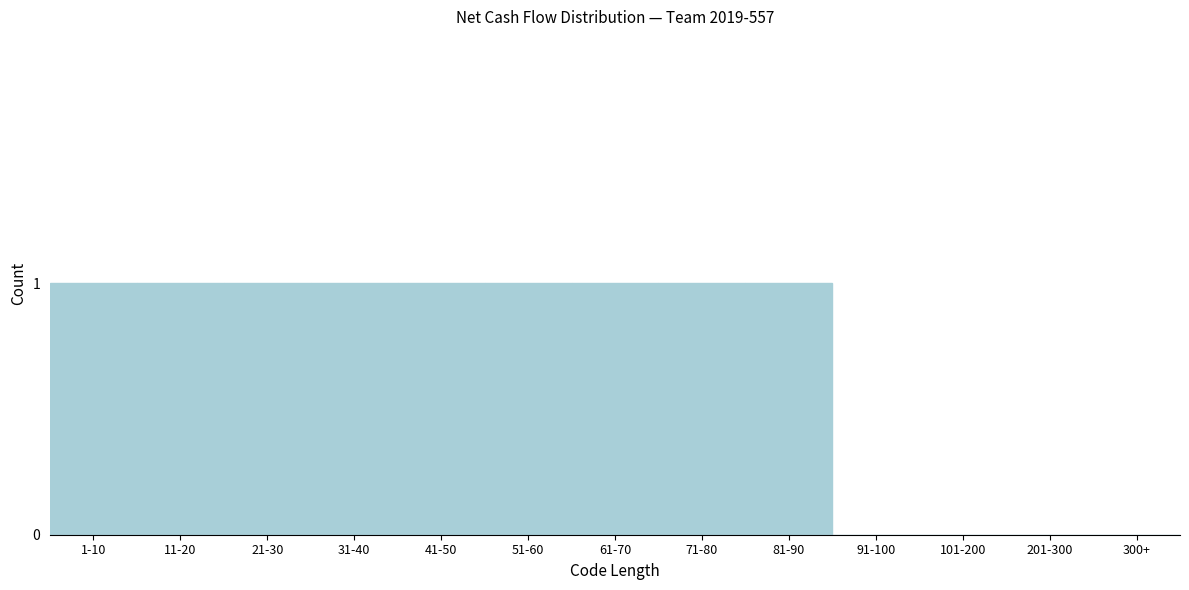

Reading right to left, transcribe all the data shown in this chart.

300+=0	201-300=0	101-200=0	91-100=0	81-90=1	71-80=1	61-70=1	51-60=1	41-50=1	31-40=1	21-30=1	11-20=1	1-10=1